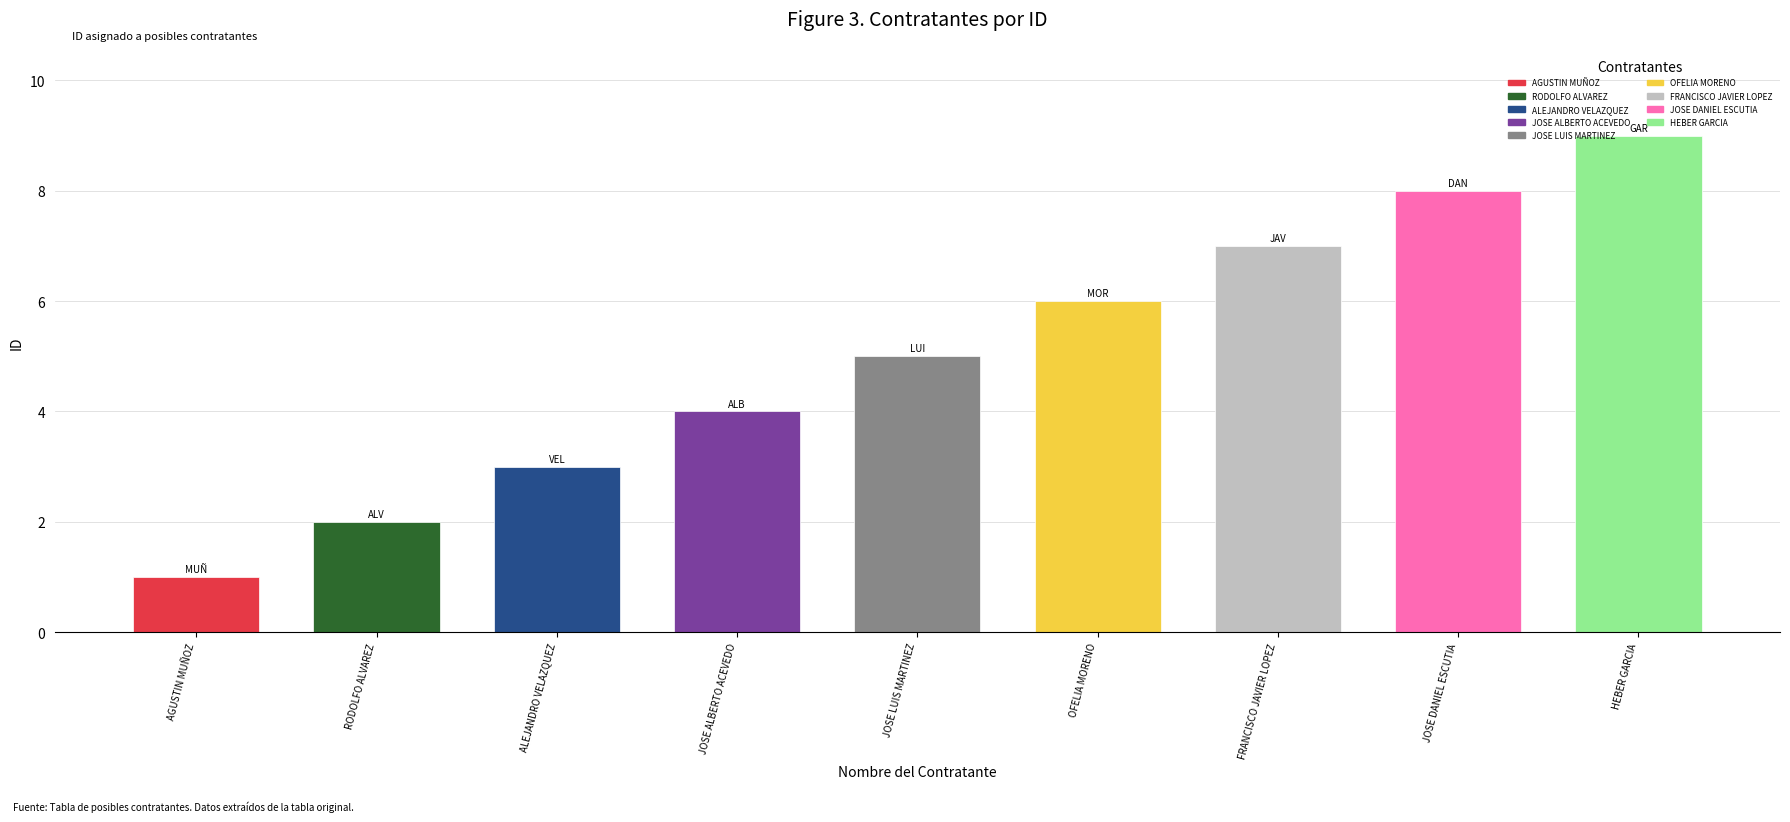

What is the average value?

5